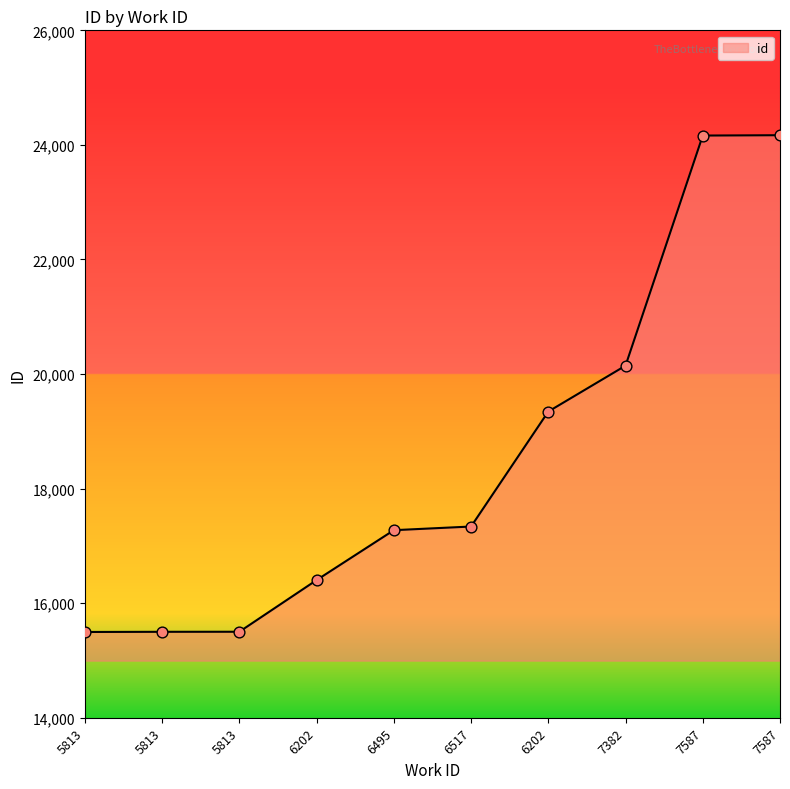

What is the ratio of the value at 5813 to the value at 7382?

0.8